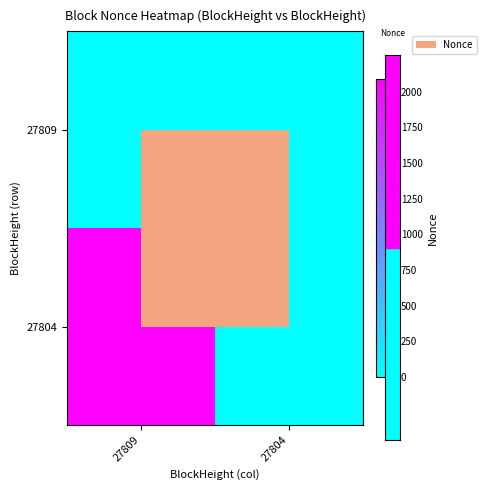

At how many categories does at least one series exceed 1510?

1